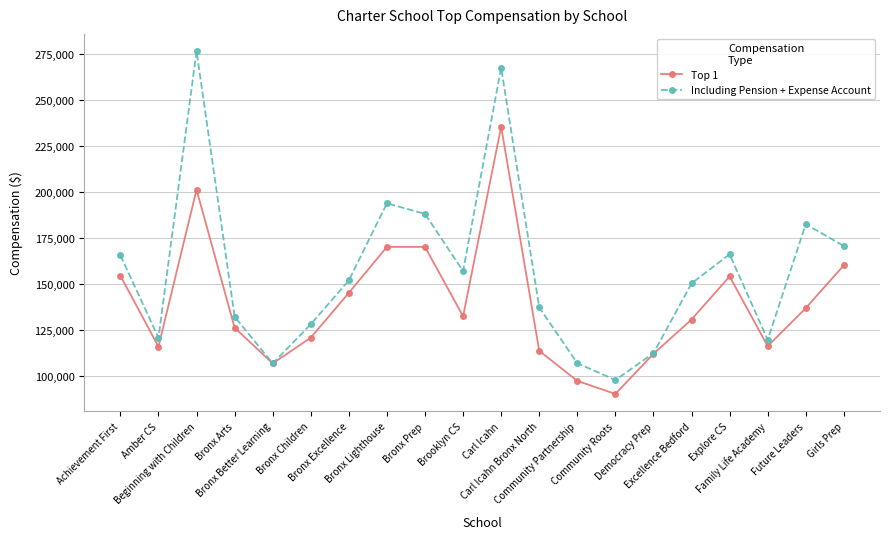

True or false: Top 1 has a value of 220066 at Explore CS.

False